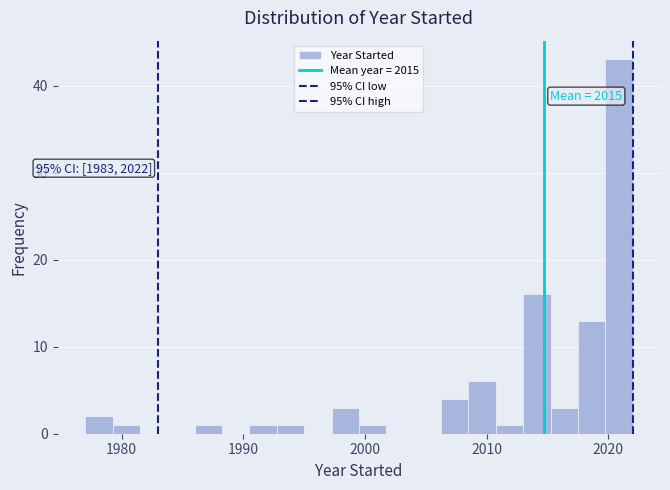

Read against the x-axis, roughly where is the centre of the tallest bar?

2021